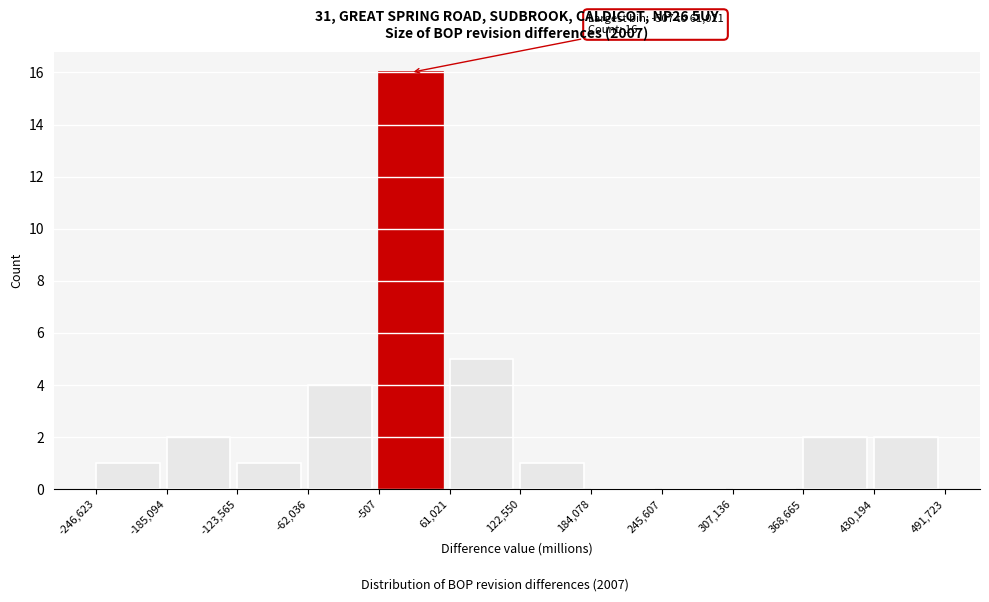

Which range on the x-axis has the tallest bar?

-507 to 61,021